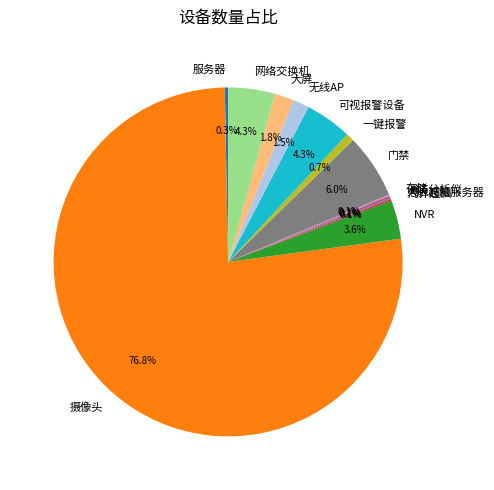

Which category accounts for the majority?

摄像头